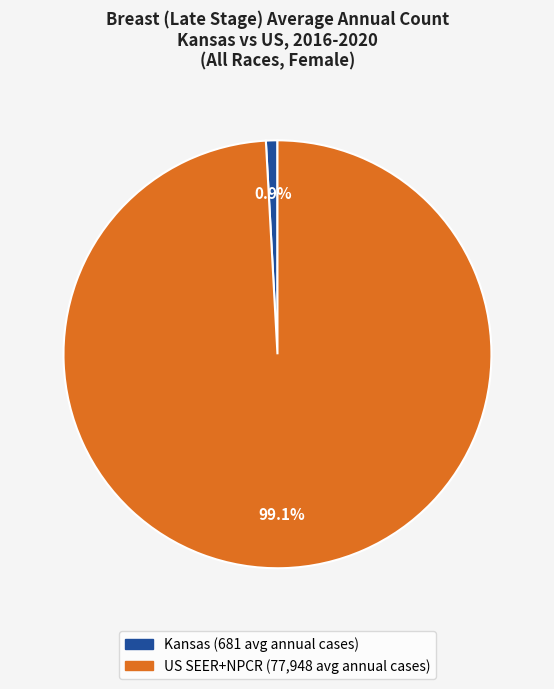

Count the number of slices in the pie.

2